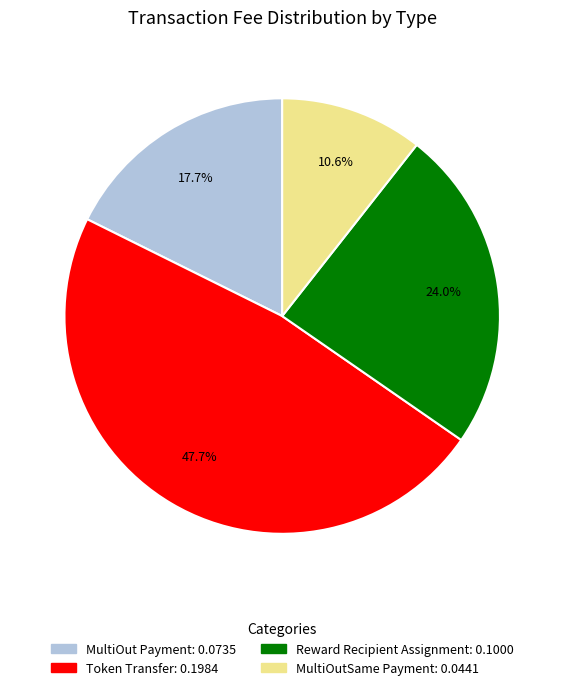

True or false: MultiOutSame Payment accounts for 11% of the total.

True